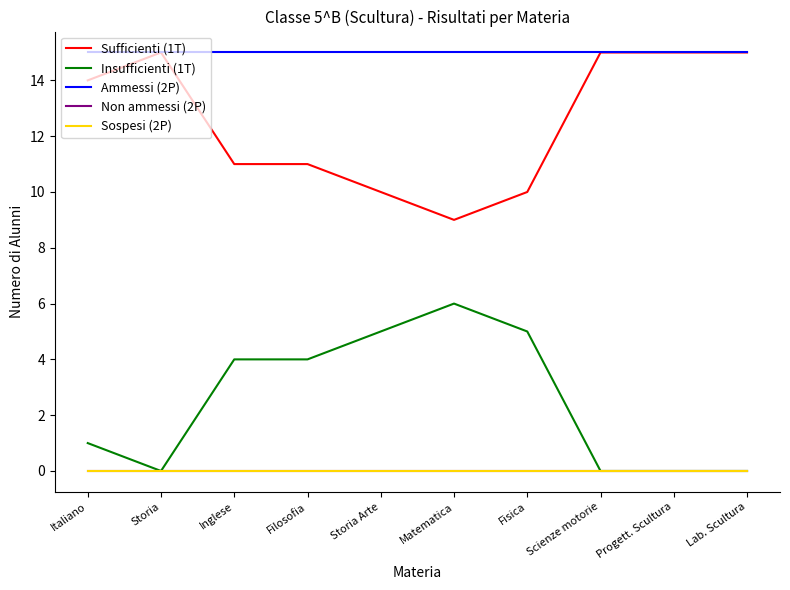

Does the chart have visible grid lines?

No